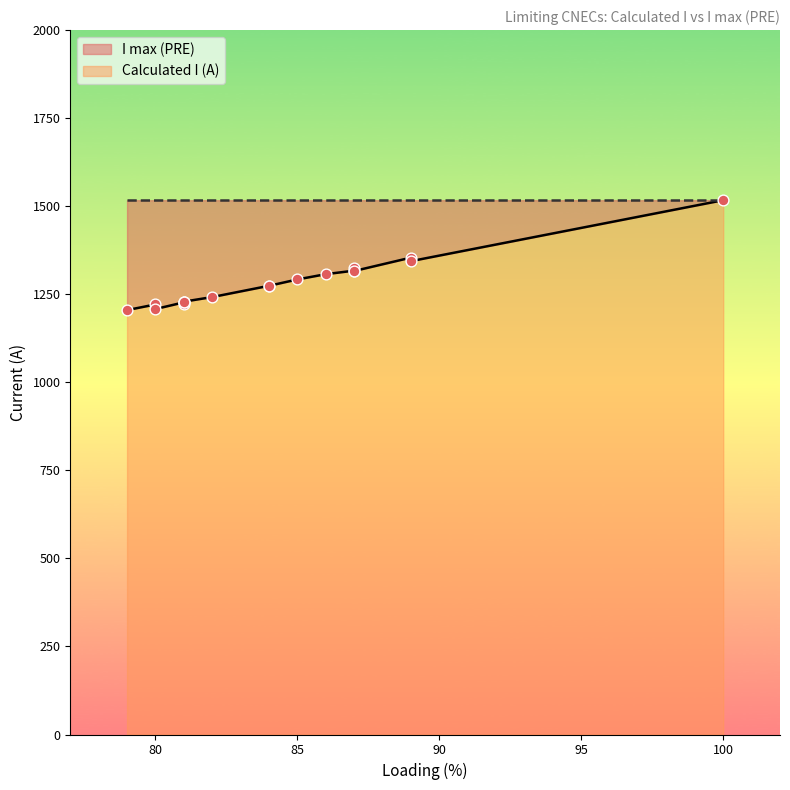

Which series contains the highest Y value?

Calculated I (A)